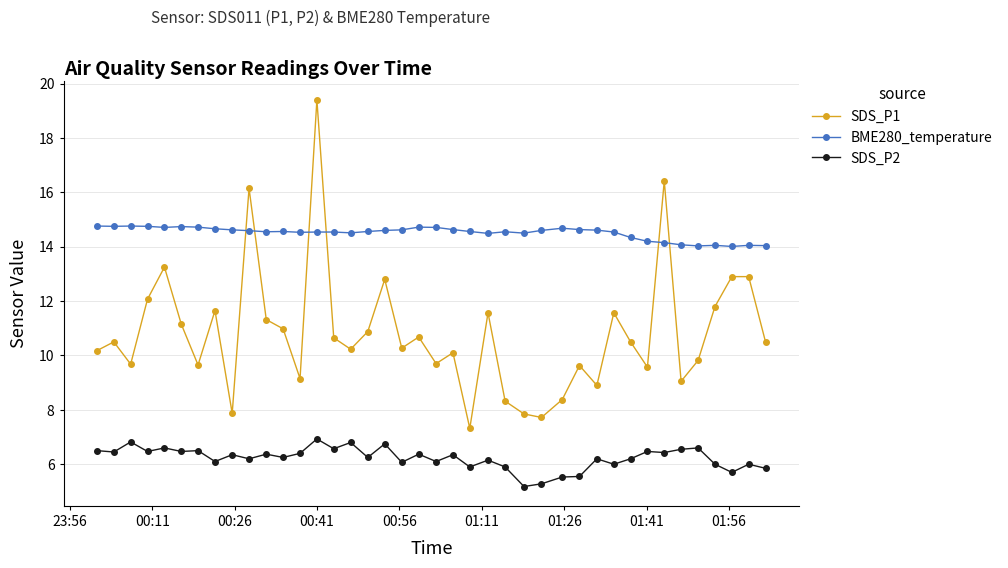

At how many categories does at least one series exceed 9?

40